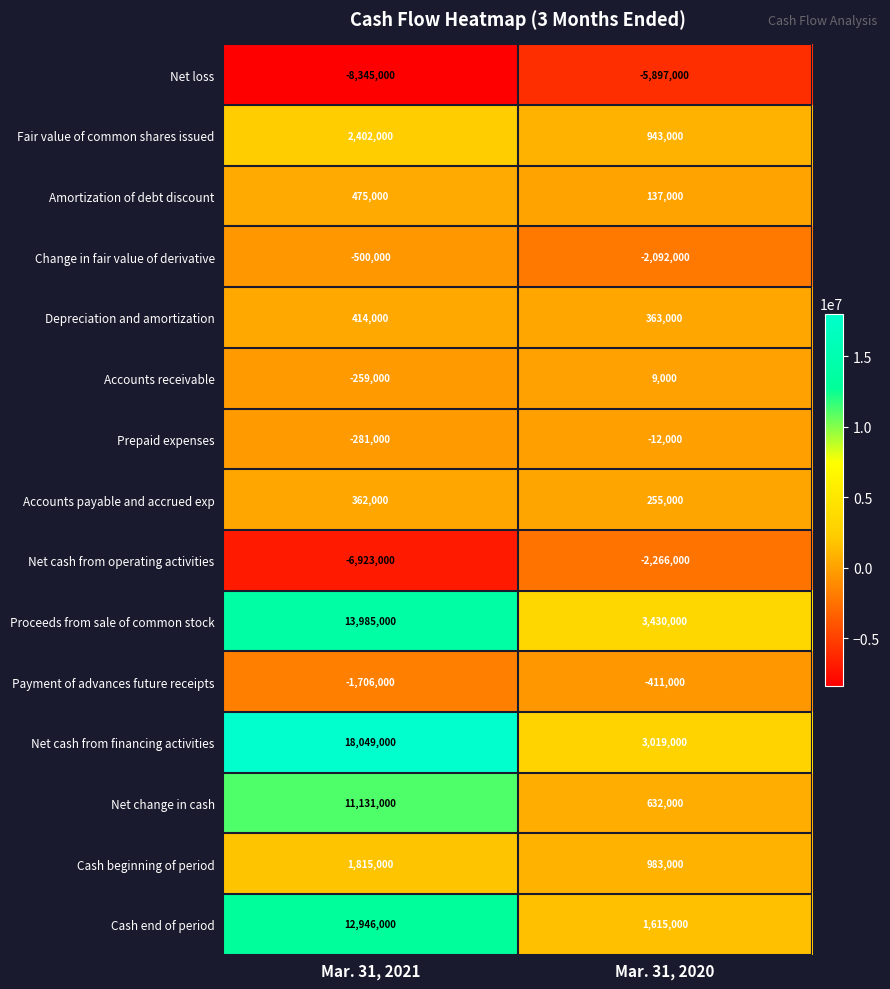

What is the greatest value displayed?

18049000